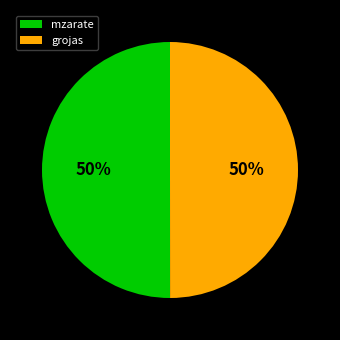

To the nearest percent, what percentage of the pie is grojas?

50%